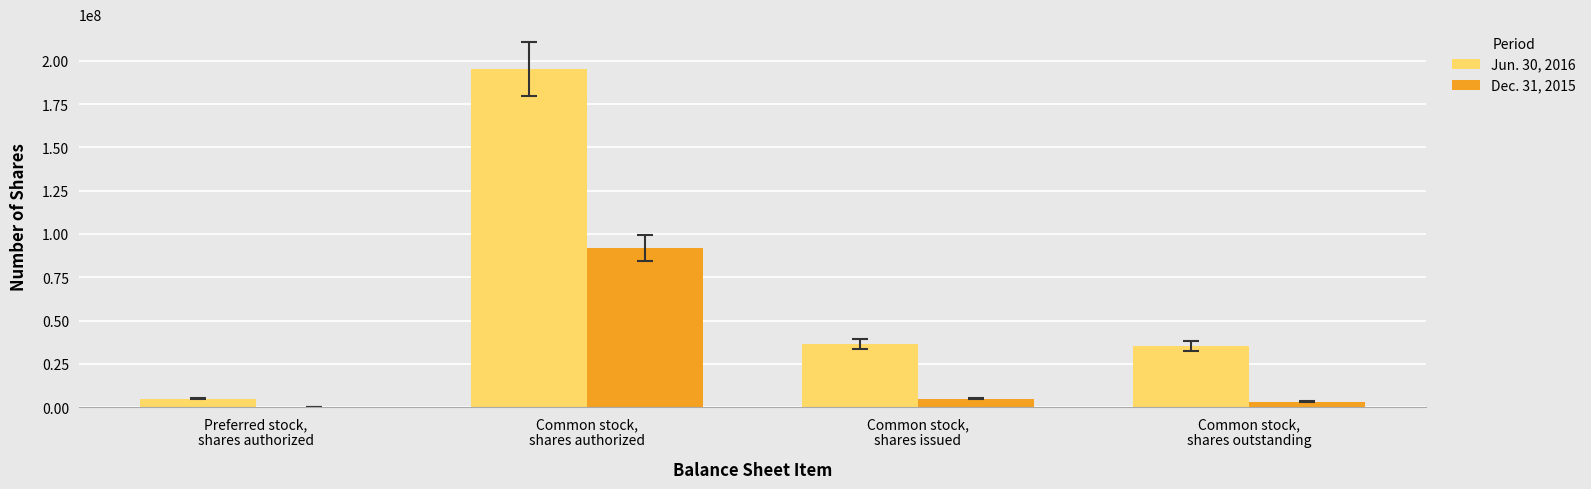

What is the maximum value shown in the chart?

195000000